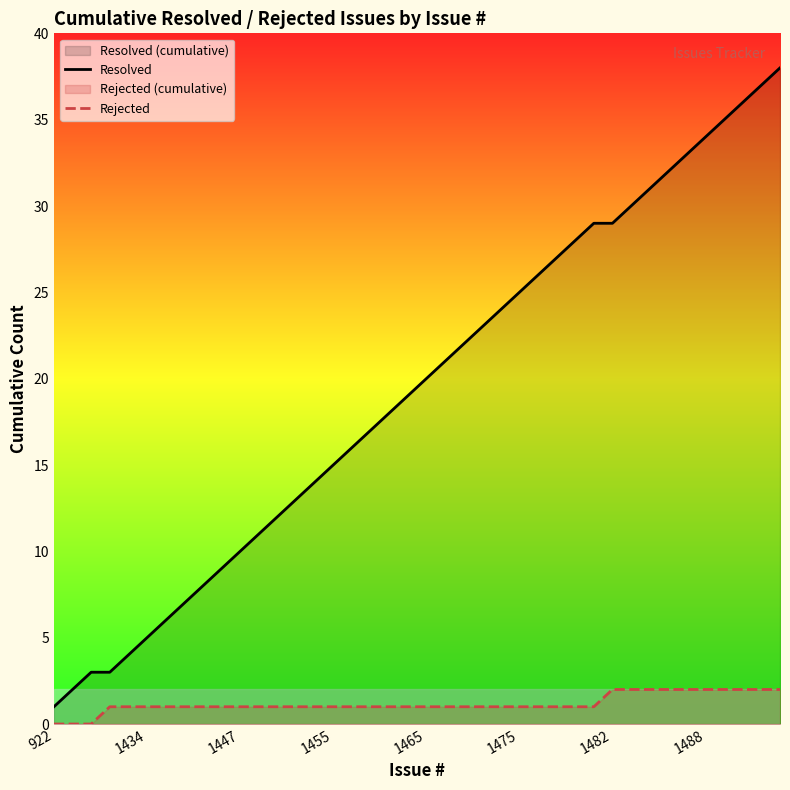

Reading left to right, transcribe all the data shown in this chart.

Resolved: 1	2	3	3	4	5	6	7	8	9	10	11	12	13	14	15	16	17	18	19	20	21	22	23	24	25	26	27	28	29	29	30	31	32	33	34	35	36	37	38
Rejected: 0	0	0	1	1	1	1	1	1	1	1	1	1	1	1	1	1	1	1	1	1	1	1	1	1	1	1	1	1	1	2	2	2	2	2	2	2	2	2	2